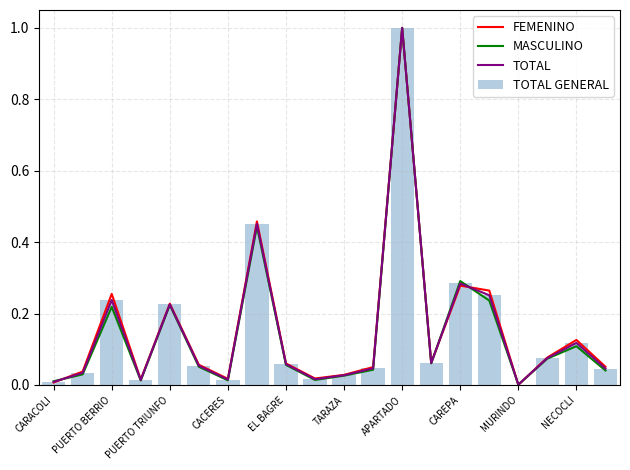

Which series has the widest spread of values?

FEMENINO